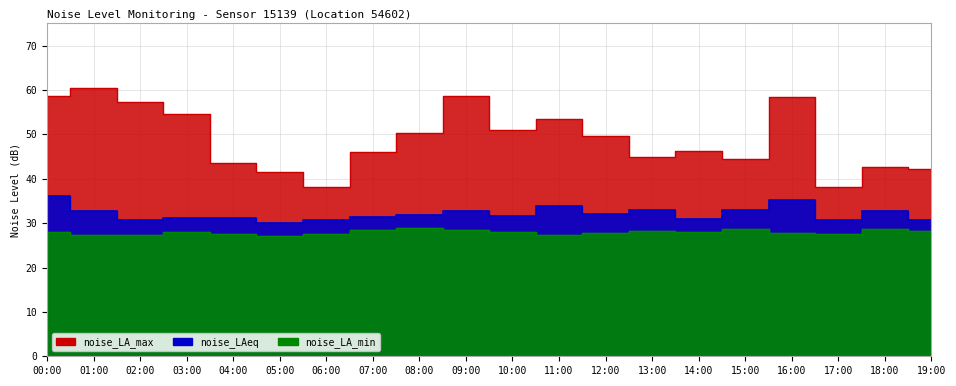

Reading right to left, list all the values displayed in this chart.

noise_LA_max: 42.1	42.6	38.2	58.4	44.4	46.3	44.9	49.6	53.5	51.1	58.7	50.4	46.1	38.2	41.5	43.5	54.7	57.3	60.5	58.6
noise_LAeq: 30.8	32.8	30.6	35.1	32.9	31.0	33.0	32.0	33.8	31.6	32.7	31.8	31.4	30.6	30.0	31.2	31.1	30.6	32.8	36.1
noise_LA_min: 28.2	28.7	27.6	27.8	28.7	28.0	28.1	27.7	27.4	28.0	28.5	28.9	28.5	27.6	27.1	27.6	28.1	27.4	27.4	28.0